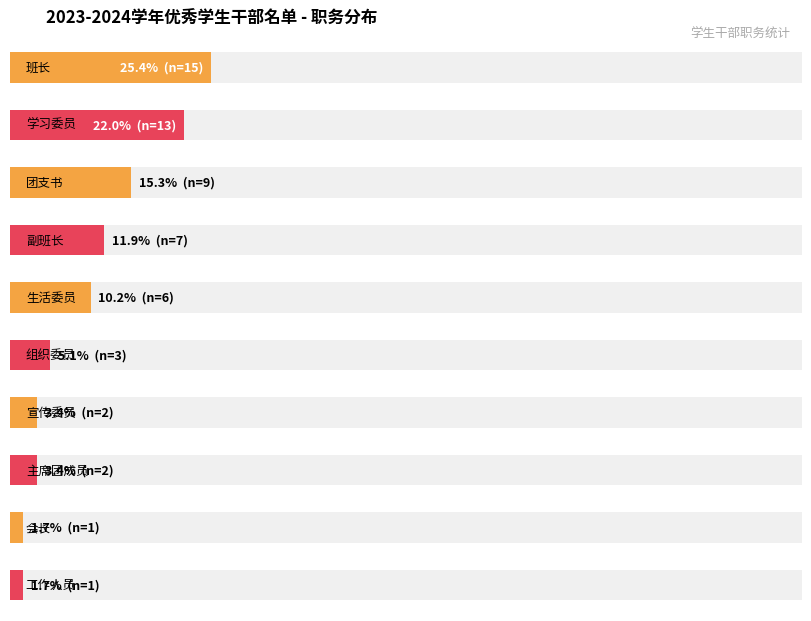

List the series in order of their overall mean, highest first.

班长, 学习委员